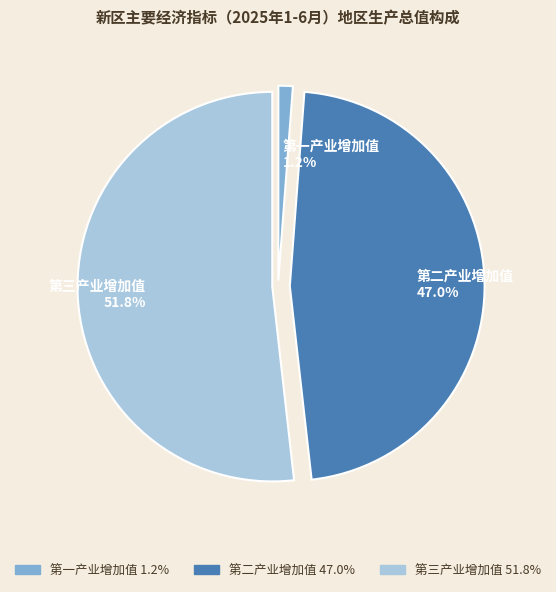

Do 第一产业增加值 and 第三产业增加值 together represent more than half of the pie?

Yes